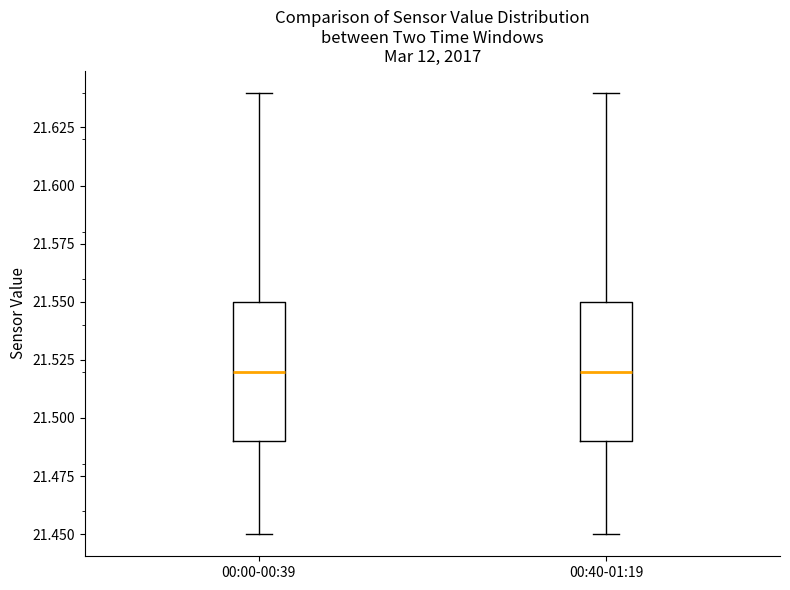

Reading left to right, transcribe this box plot: for each box, give where its median line is, the range the box spans, and where its two whiskers end, as read against the y-axis. The values are not printed on the chart, so give them approximately, as read against the axis.

00:00-00:39: median 21.52, box 21.49 to 21.55, whiskers 21.45 to 21.64
00:40-01:19: median 21.52, box 21.49 to 21.55, whiskers 21.45 to 21.64